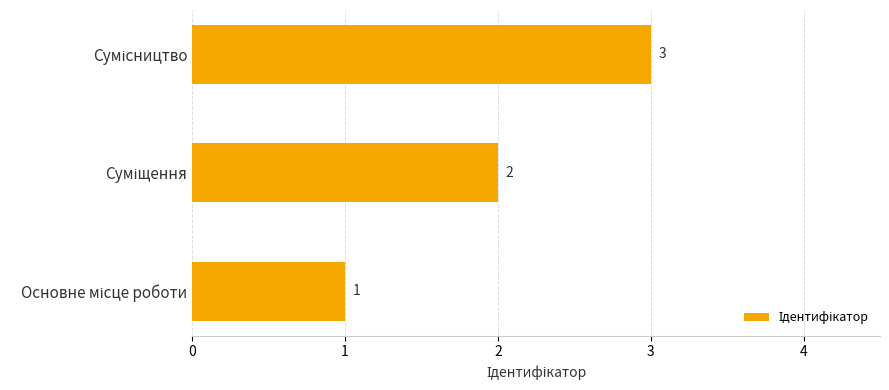

How many values are below 2?

1